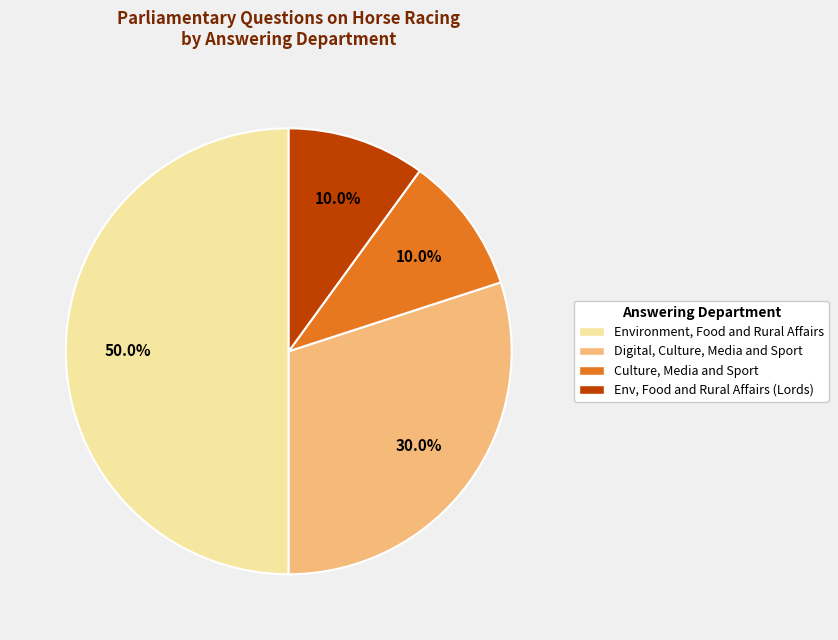

How much of the chart is everything except Digital, Culture, Media and Sport?

70.0%